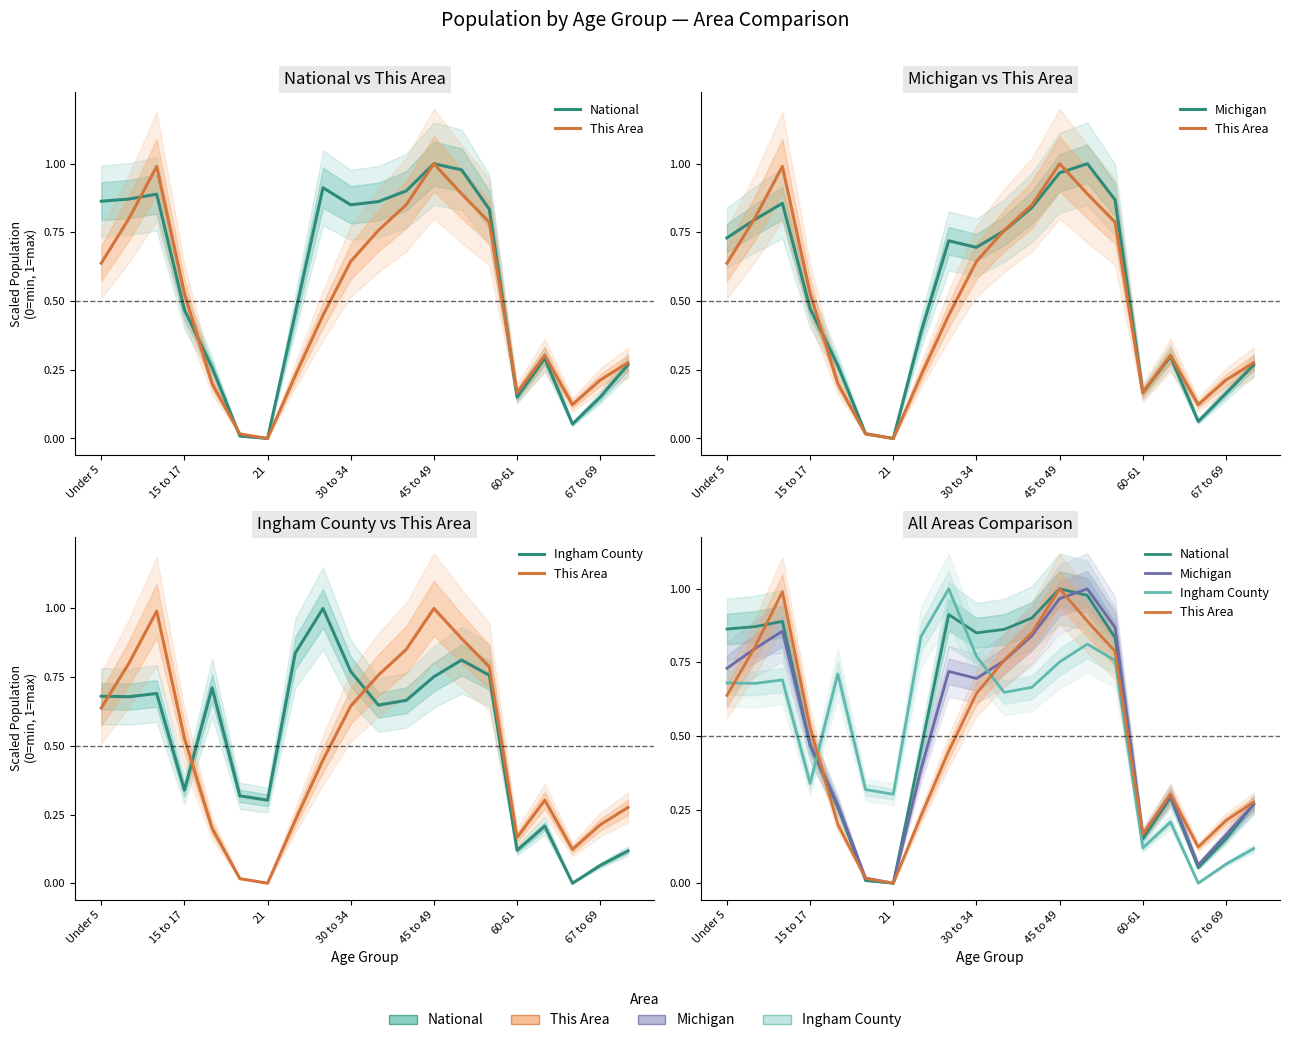

Rank the series at 16 from highest to lowest value.

This Area, Michigan, National, Ingham County